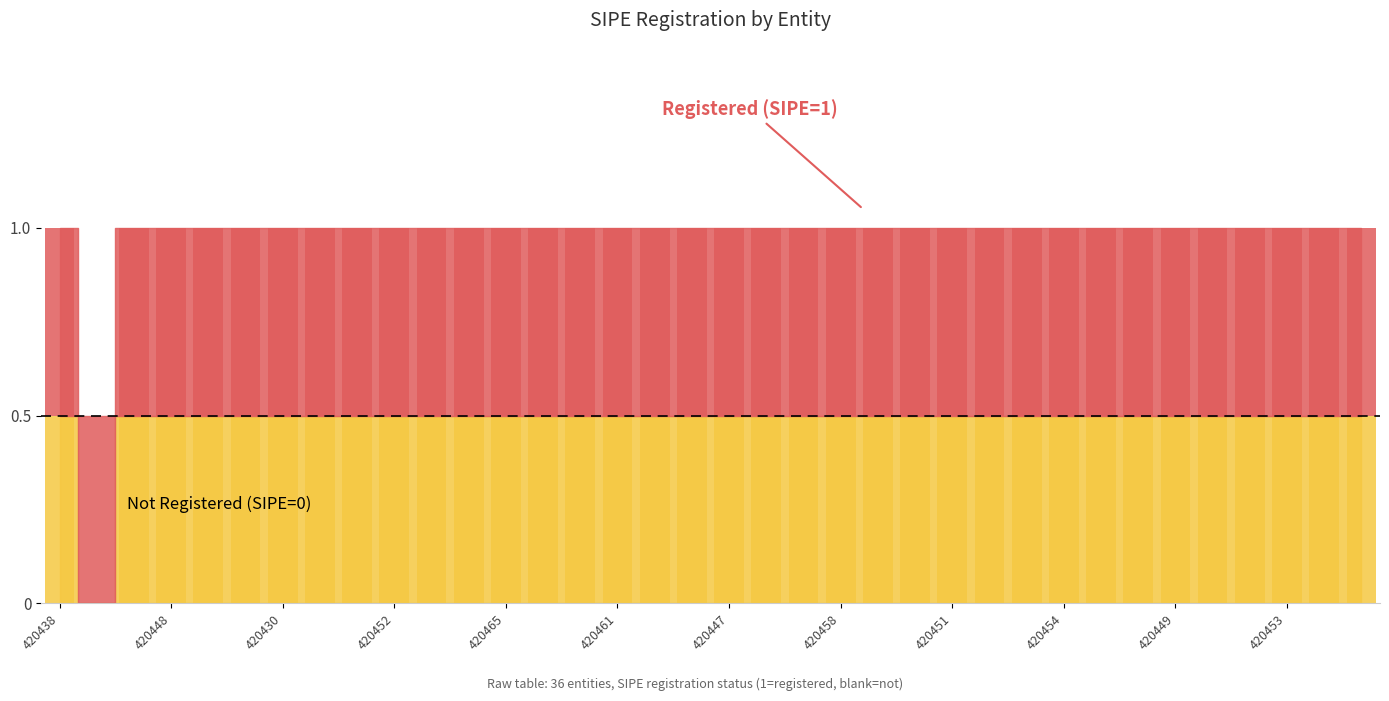

Reading left to right, extract all data points from this chart.

420438=0.5	420445=0.0	420443=0.5	420448=0.5	420459=0.5	420462=0.5	420430=0.5	420435=0.5	420433=0.5	420452=0.5	420436=0.5	420456=0.5	420465=0.5	420431=0.5	420444=0.5	420461=0.5	420457=0.5	420463=0.5	420447=0.5	420450=0.5	420441=0.5	420458=0.5	420434=0.5	420464=0.5	420451=0.5	420446=0.5	420439=0.5	420454=0.5	420442=0.5	420440=0.5	420449=0.5	420455=0.5	420432=0.5	420453=0.5	420460=0.5	420437=0.5